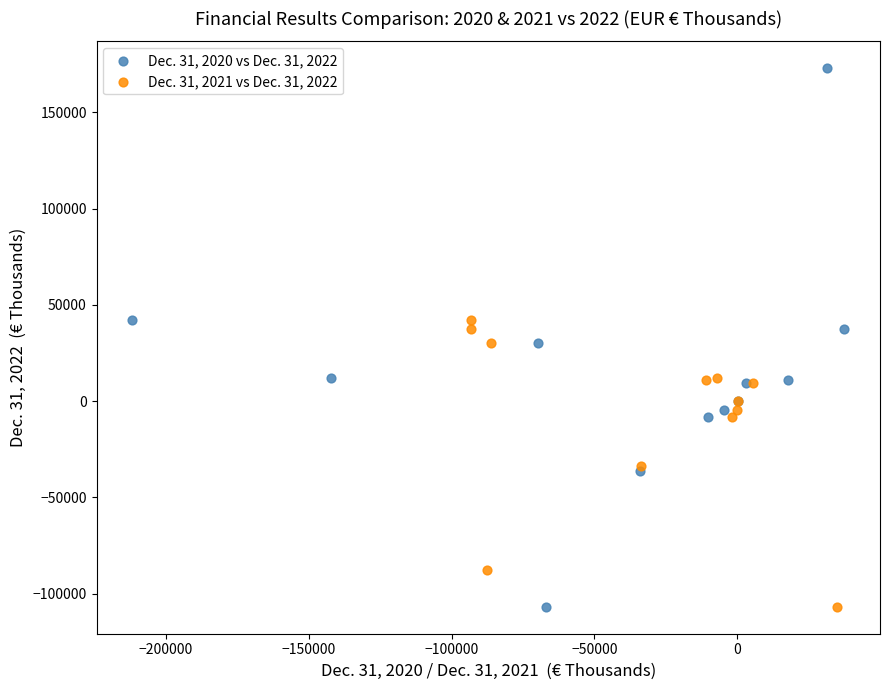

Which series has the widest spread of Y values?

Dec. 31, 2020 vs Dec. 31, 2022